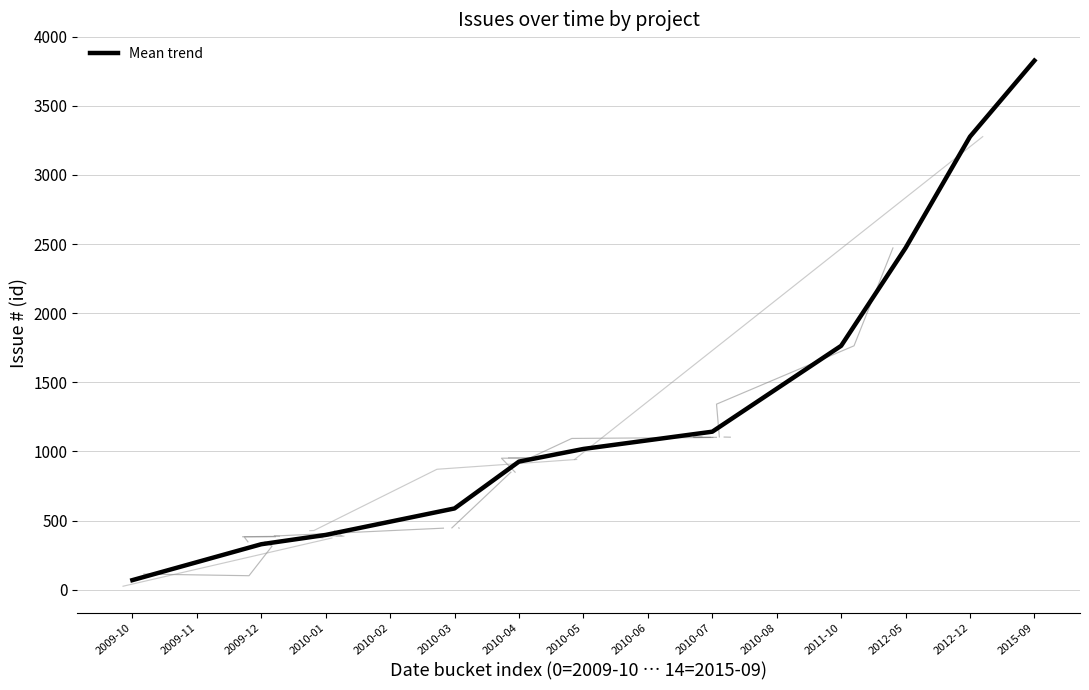

Count the number of data series in this chart.

1